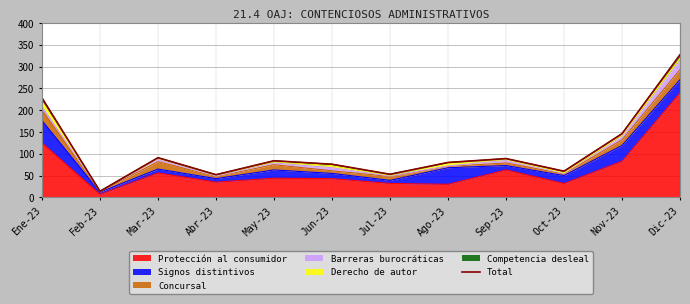

How many points are higher than both their immediate neighbors (excluding endpoints)?

3